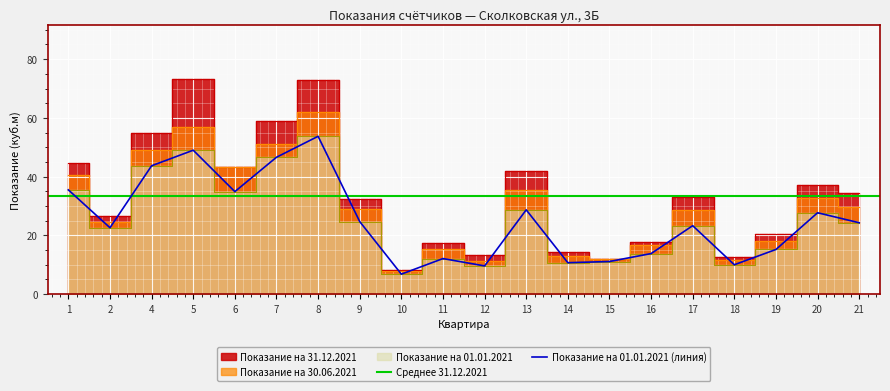

Which category has the highest value in the Показание на 01.01.2021 (линия) series?

8